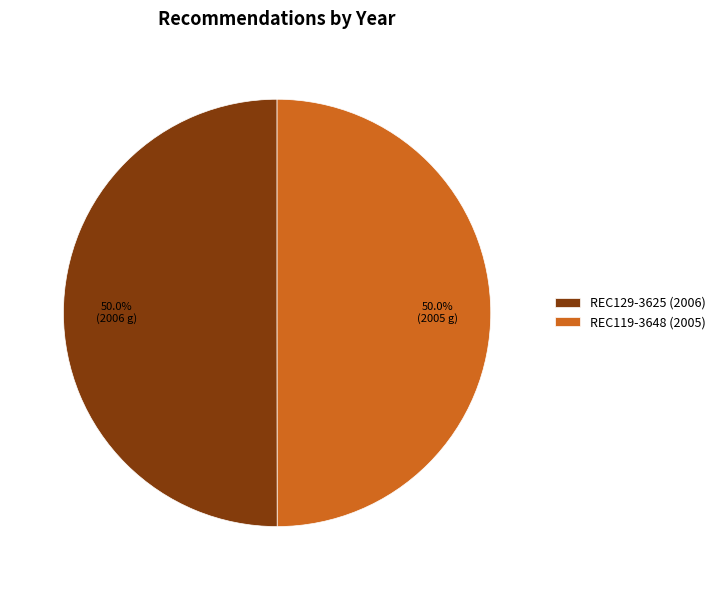

How much of the chart is everything except REC129-3625 (2006)?

50.0%